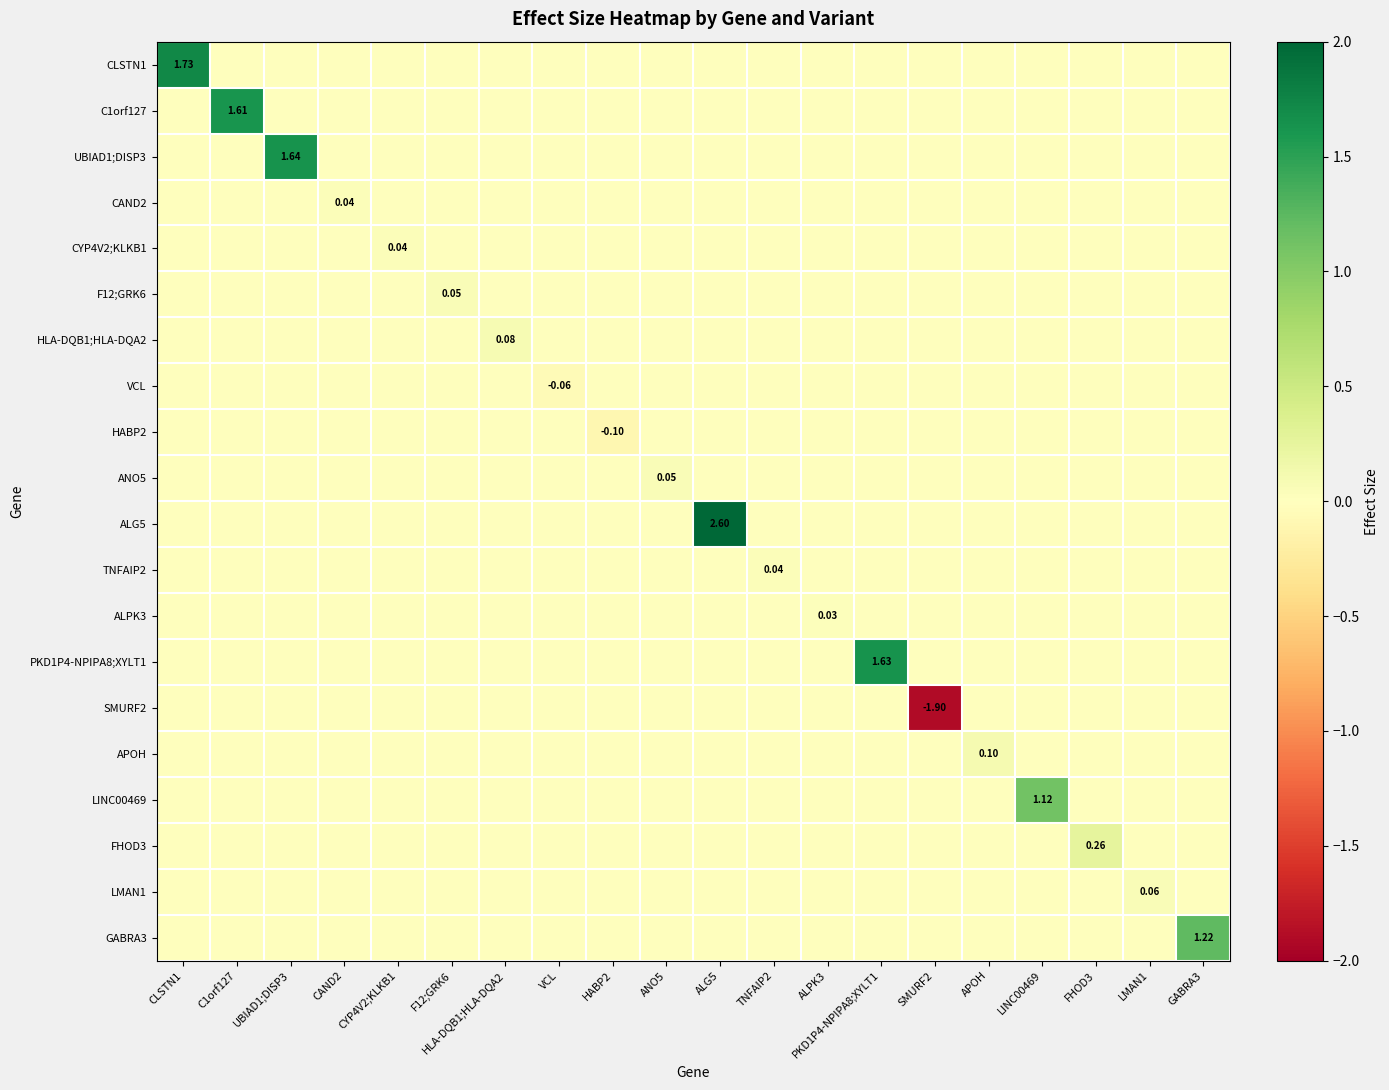

Where is FHOD3 nearest to the value 0?

CLSTN1